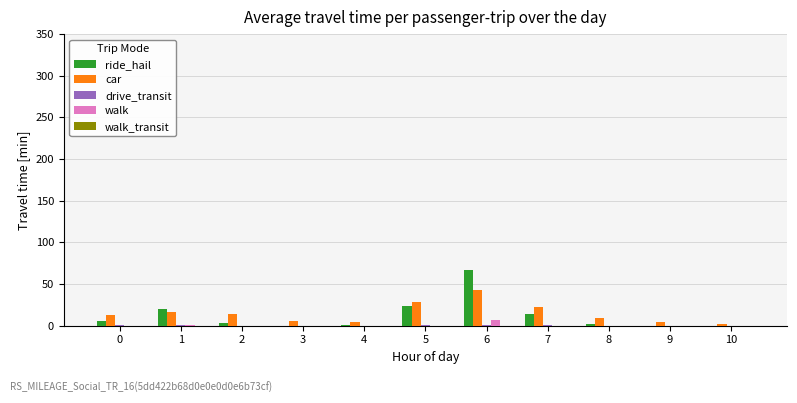

Is the value of ride_hail at 7 greater than the value of walk at 5?

Yes